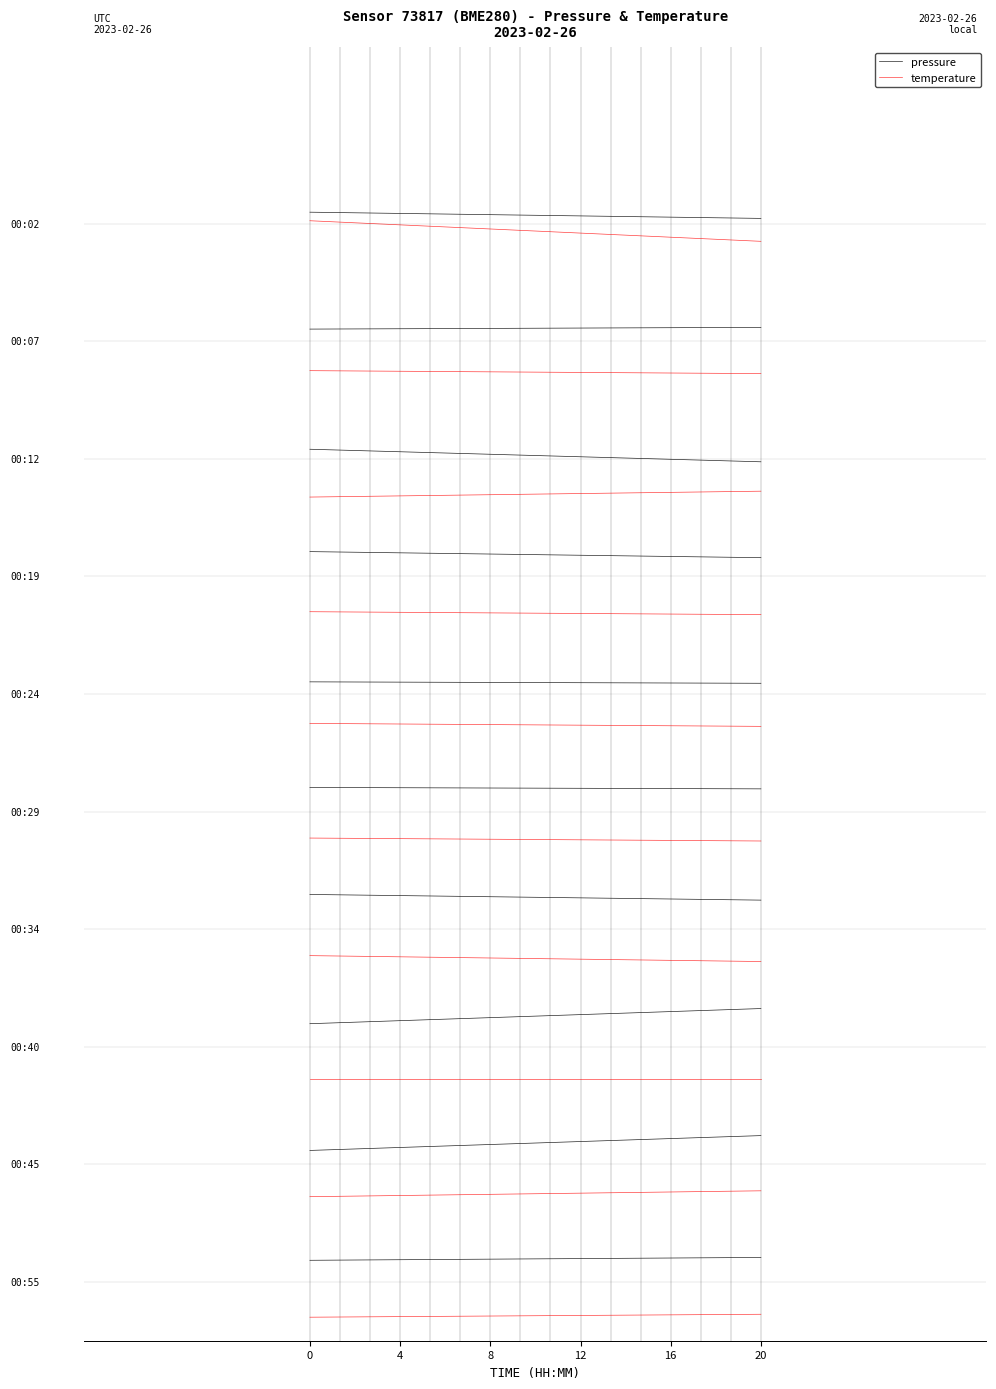

What is the sum of the pressure values at 20 and 0?

18.1